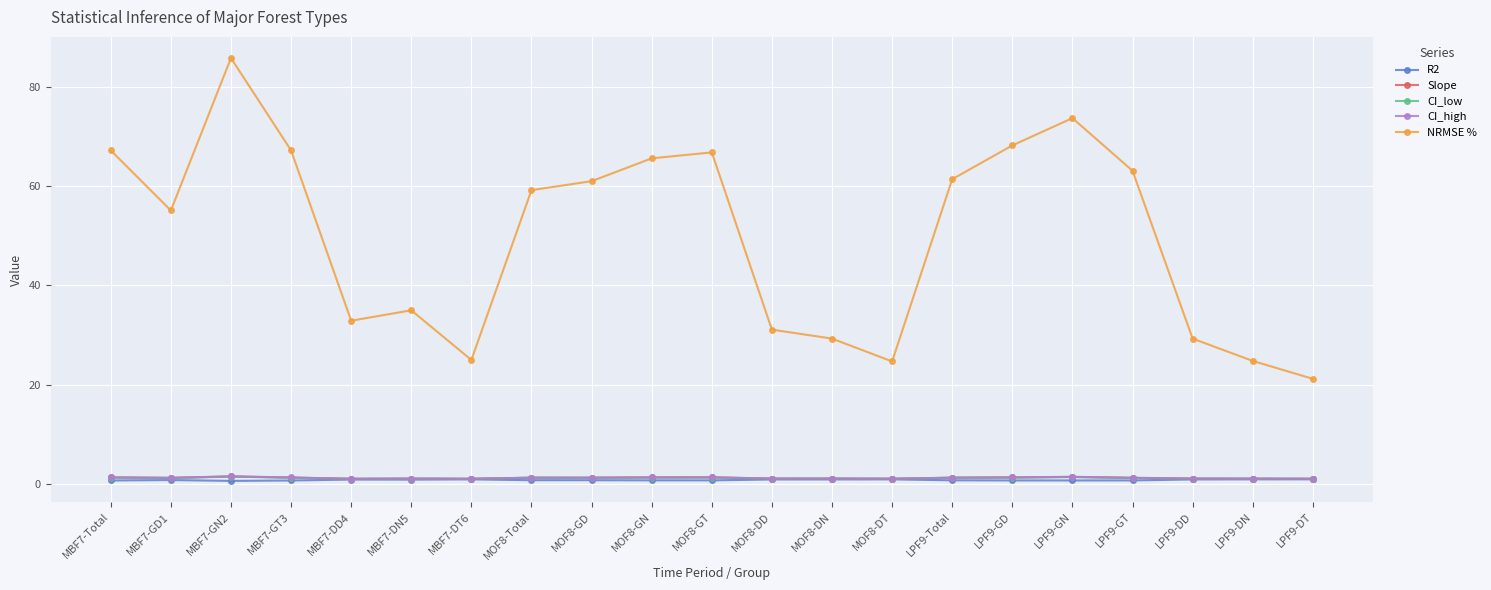

At which category is the sum across all series the highest?

MBF7-GN2